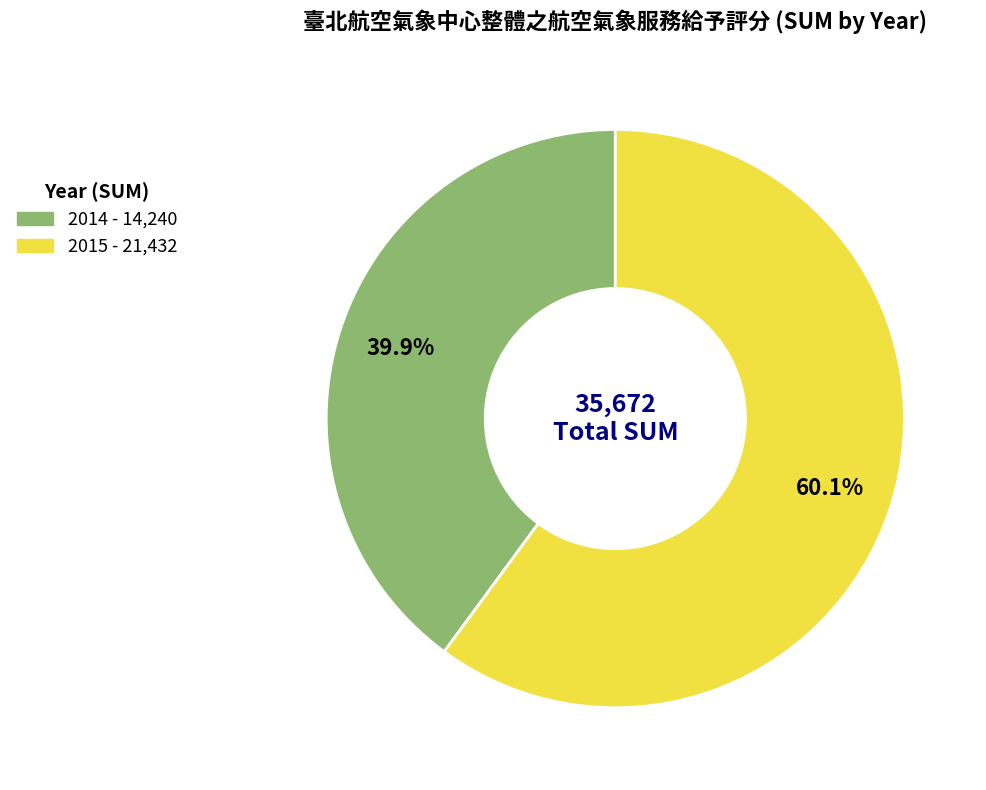

To the nearest percent, what is the combined percentage of 2015 and 2014?

100%